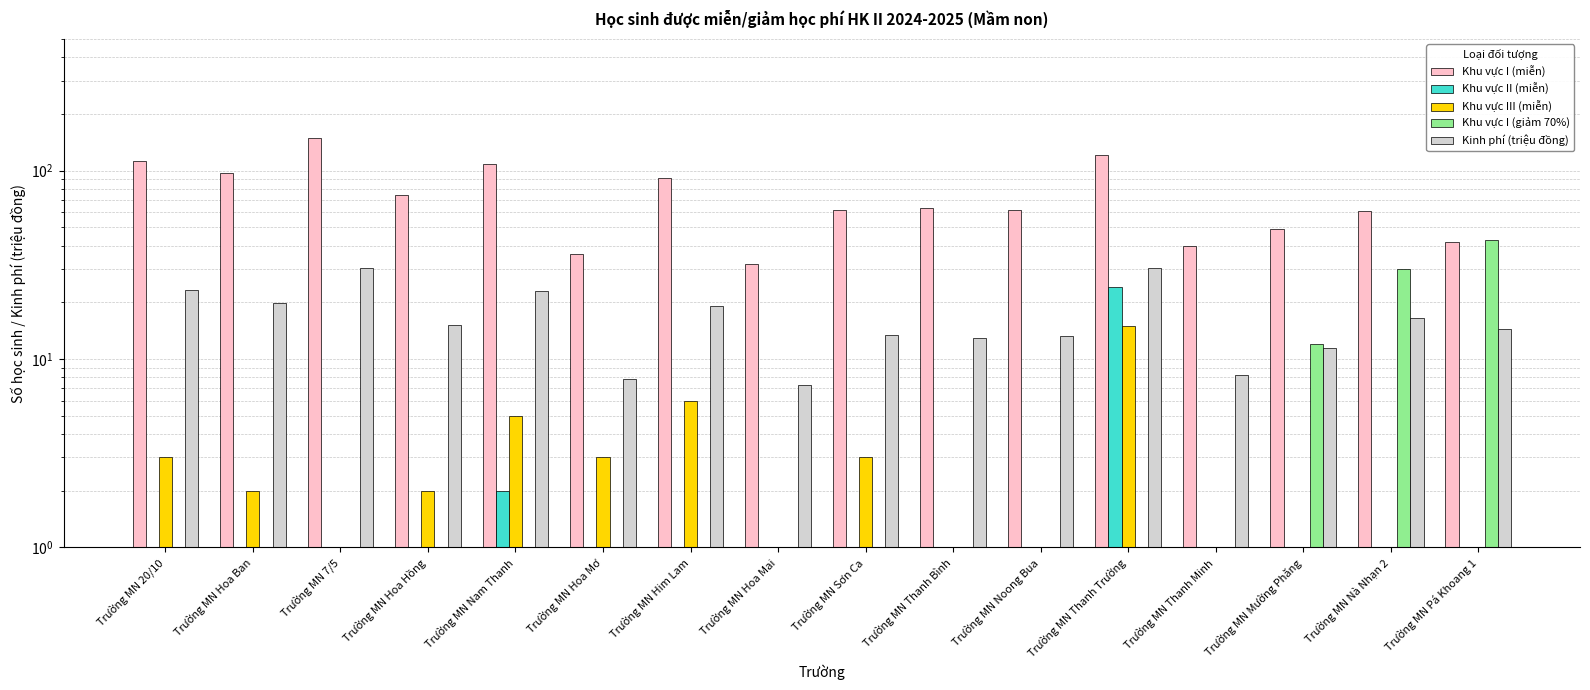

What is the sum of all Khu vực III (miễn) values?

41.0